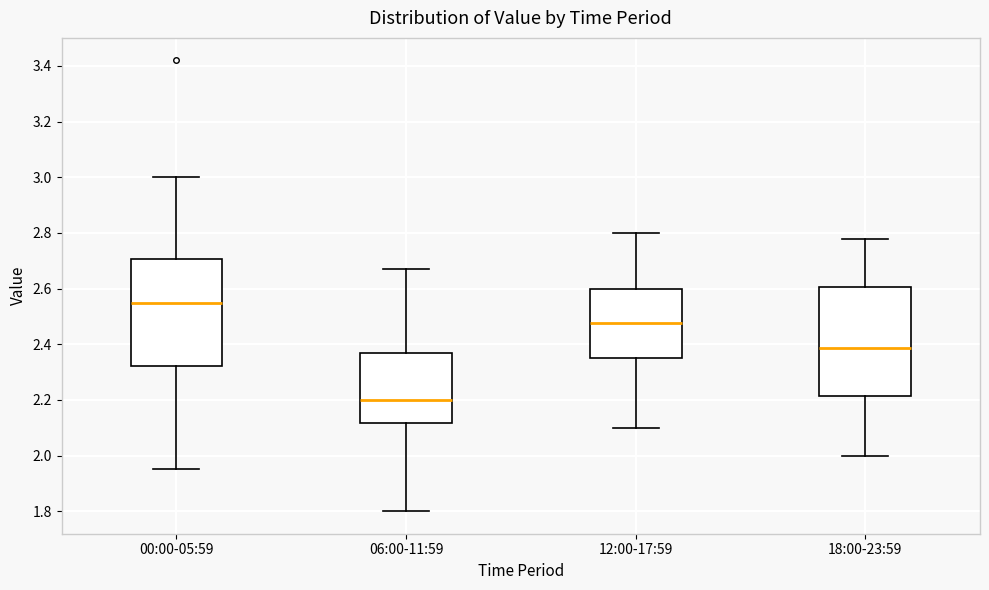

Which box has the lowest median line?

06:00-11:59